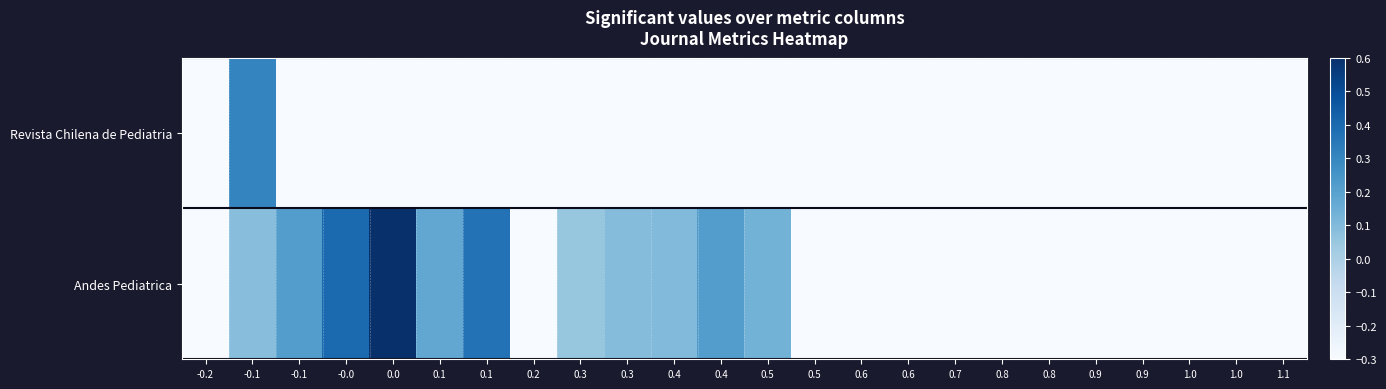

Rank the series by their average value, from highest to lowest.

Andes Pediatrica, Revista Chilena de Pediatria